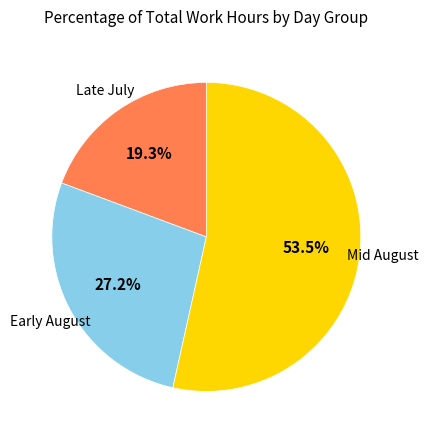

Does any single category account for the majority?

Yes